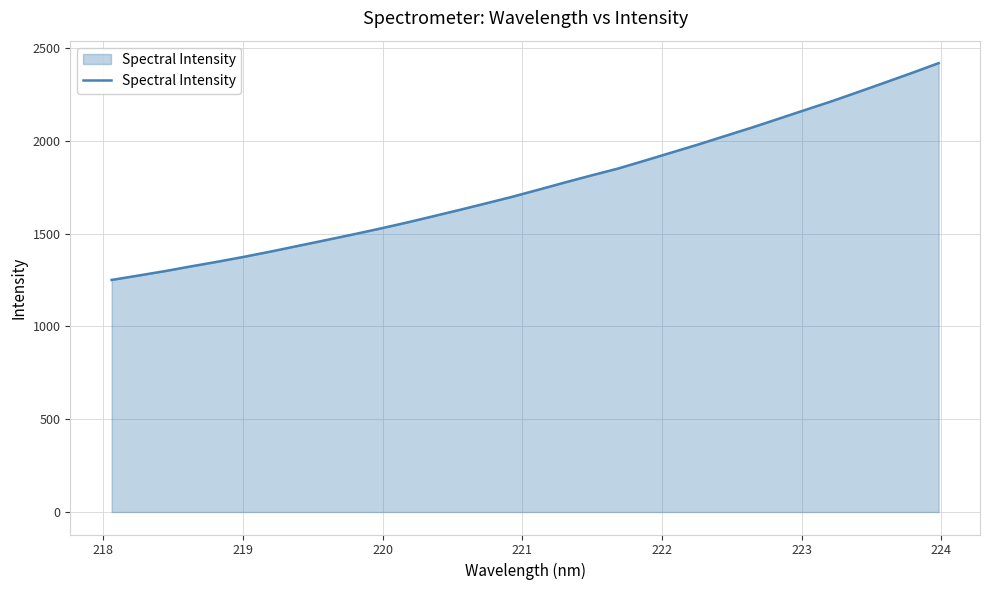

What is the smallest value displayed?

1250.0